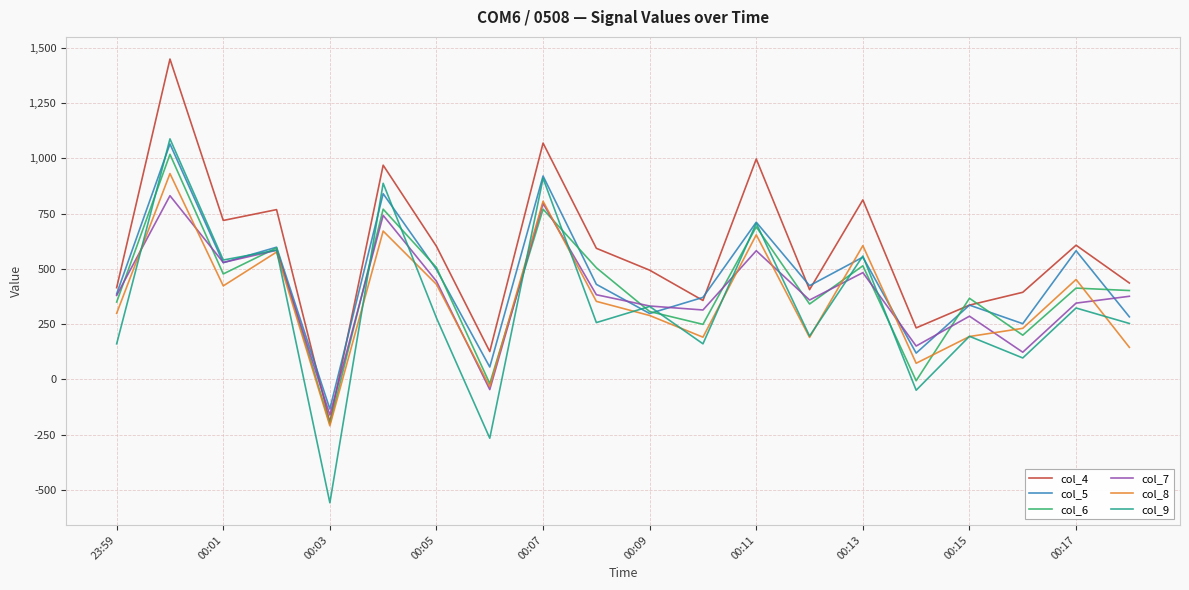

Does the chart have visible grid lines?

Yes